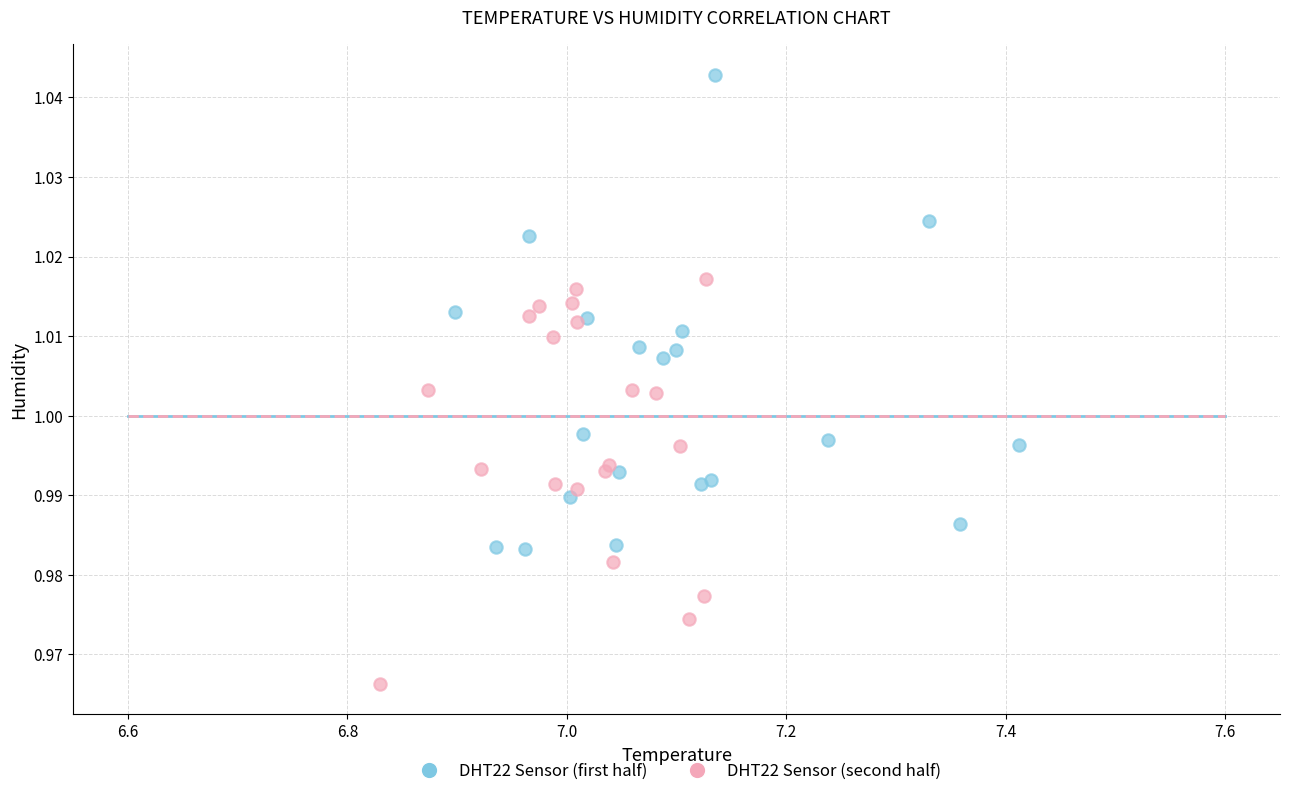

What are all the series names shown in the legend?

DHT22 Sensor (first half), DHT22 Sensor (second half)